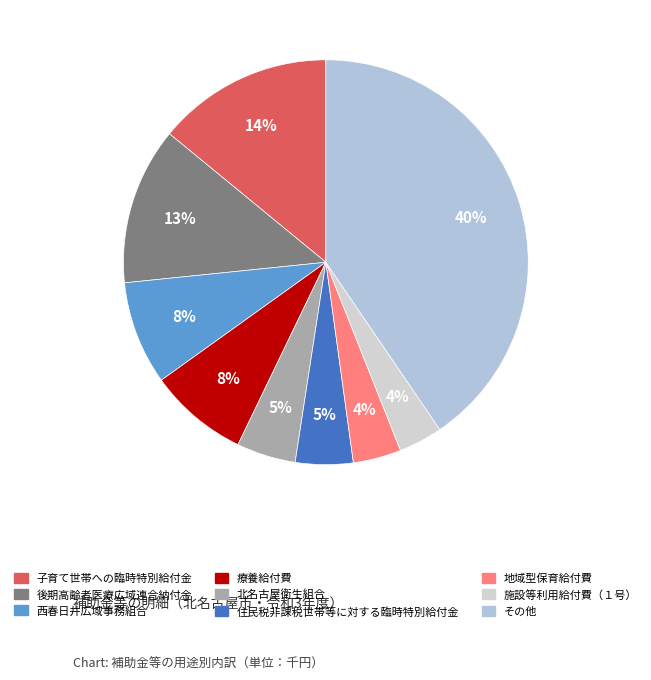

To the nearest percent, what is the combined percentage of 療養給付費 and 北名古屋衛生組合?

13%